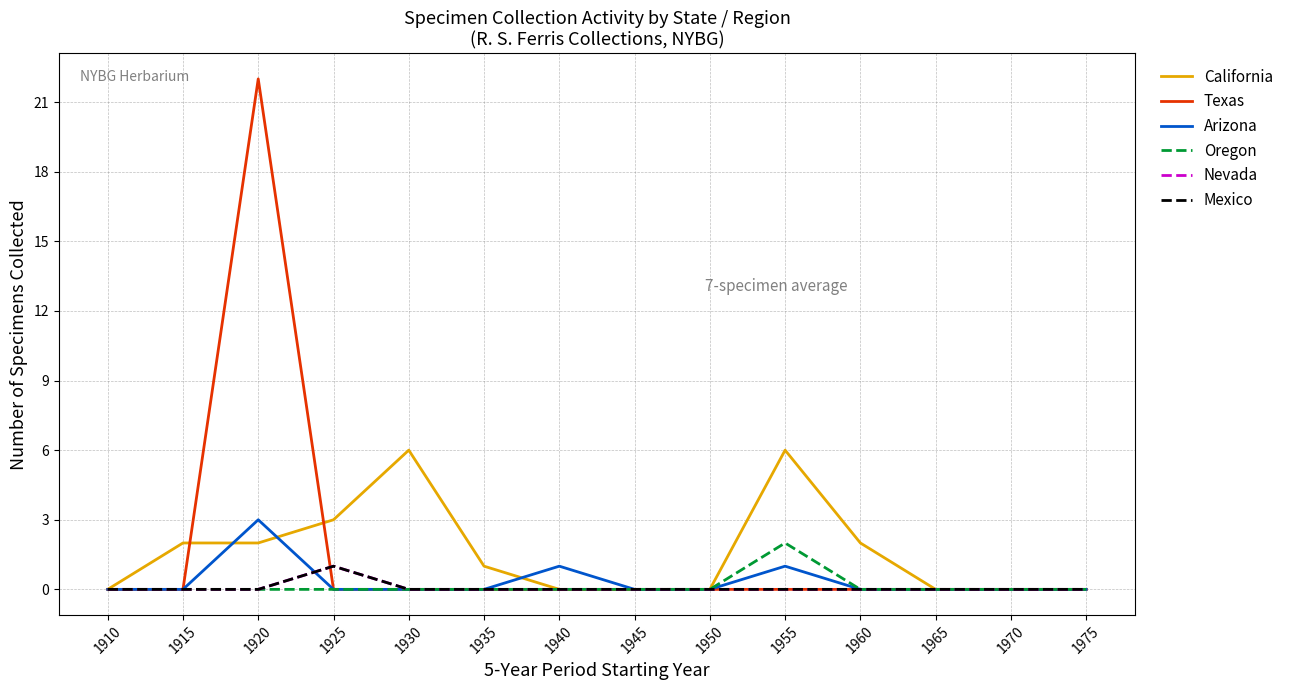

Reading left to right, transcribe all the data shown in this chart.

California: 1910=0	1915=2	1920=2	1925=3	1930=6	1935=1	1940=0	1945=0	1950=0	1955=6	1960=2	1965=0	1970=0	1975=0
Texas: 1910=0	1915=0	1920=22	1925=0	1930=0	1935=0	1940=0	1945=0	1950=0	1955=0	1960=0	1965=0	1970=0	1975=0
Arizona: 1910=0	1915=0	1920=3	1925=0	1930=0	1935=0	1940=1	1945=0	1950=0	1955=1	1960=0	1965=0	1970=0	1975=0
Oregon: 1910=0	1915=0	1920=0	1925=0	1930=0	1935=0	1940=0	1945=0	1950=0	1955=2	1960=0	1965=0	1970=0	1975=0
Nevada: 1910=0	1915=0	1920=0	1925=1	1930=0	1935=0	1940=0	1945=0	1950=0	1955=0	1960=0	1965=0	1970=0	1975=0
Mexico: 1910=0	1915=0	1920=0	1925=1	1930=0	1935=0	1940=0	1945=0	1950=0	1955=0	1960=0	1965=0	1970=0	1975=0